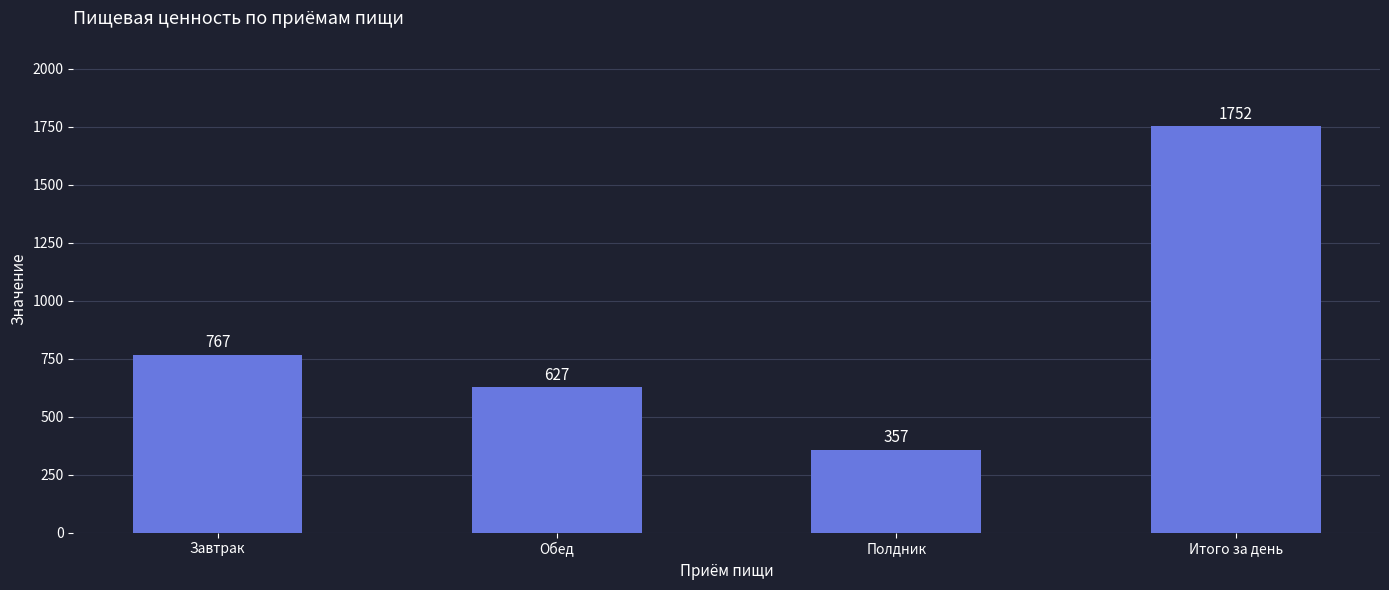

Where is the data nearest to the value 1054?

Завтрак